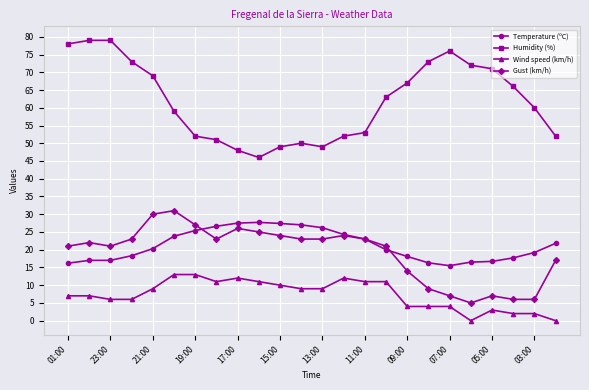

How many distinct data groups are displayed?

4